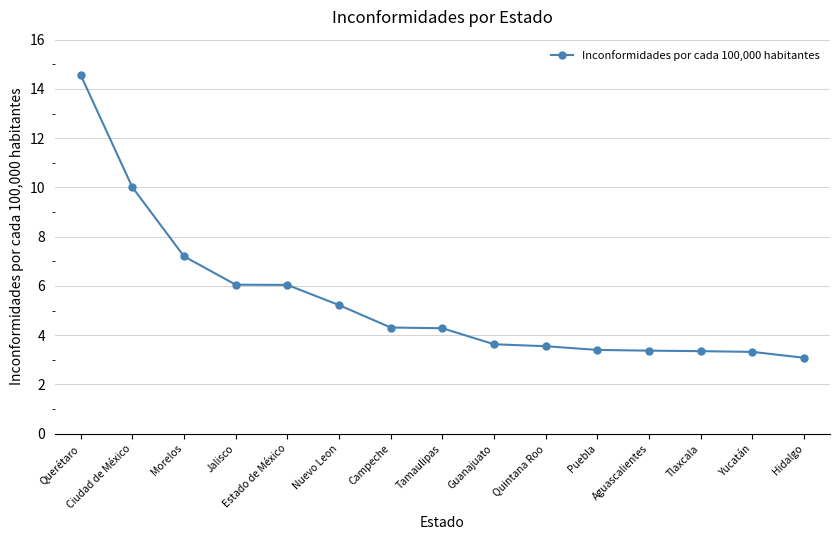

Which label corresponds to the smallest value in the chart?

Hidalgo